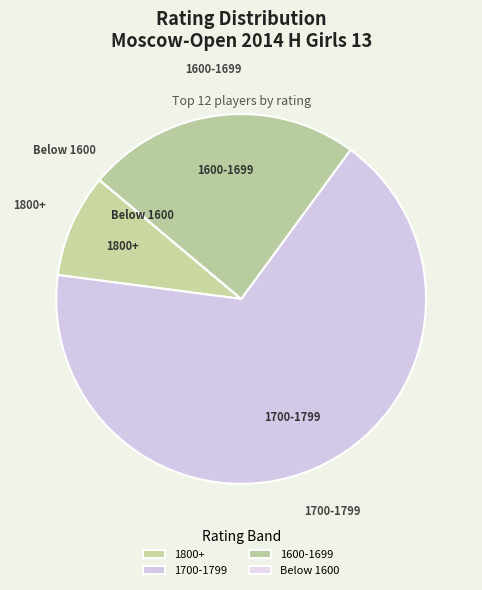

The 1700-1799 slice represents 72% of the pie. True or false?

False